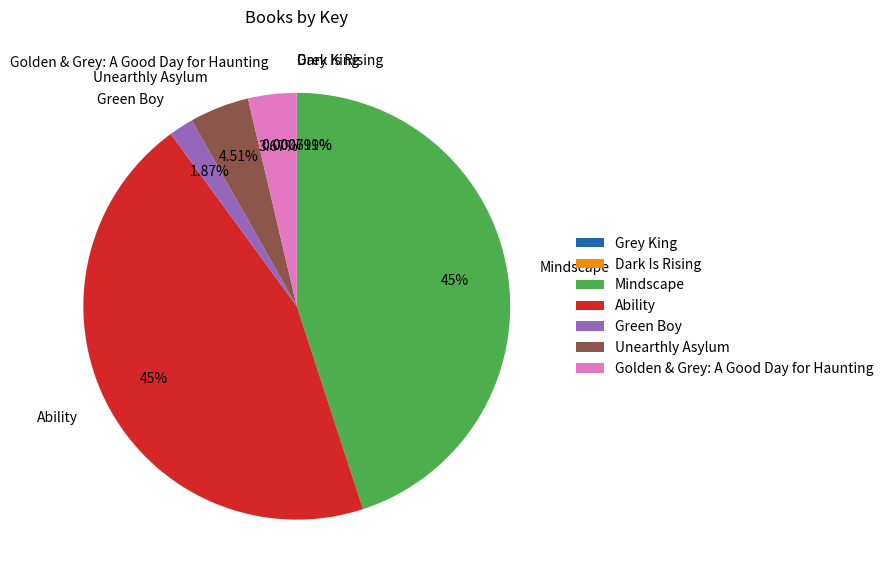

Which has a higher value, Golden & Grey: A Good Day for Haunting or Ability?

Ability